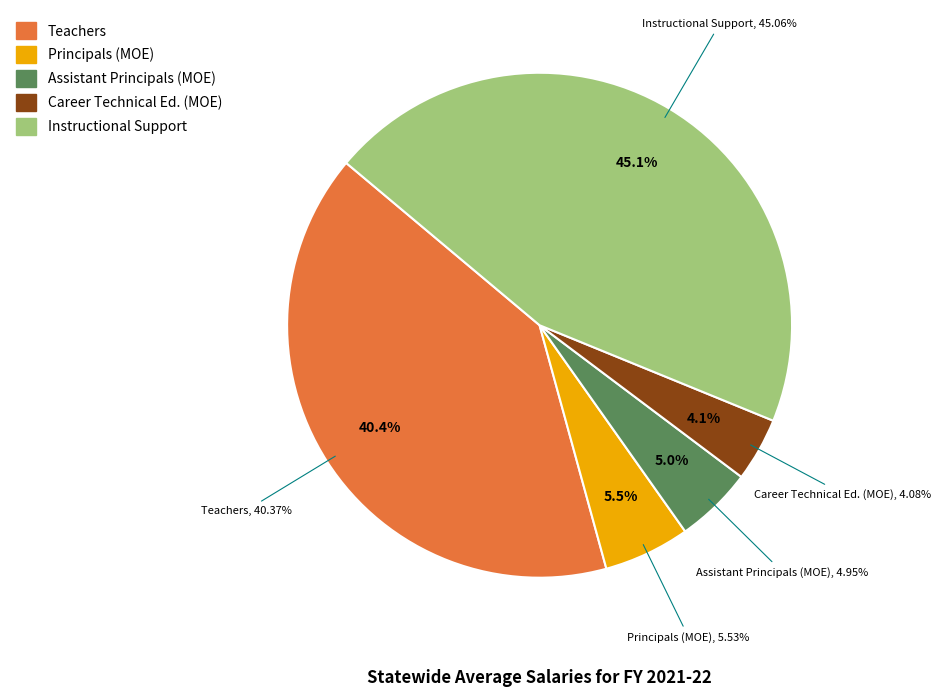

What is the ratio of the value at Instructional Support to the value at Career Technical Ed. (MOE)?

11.0